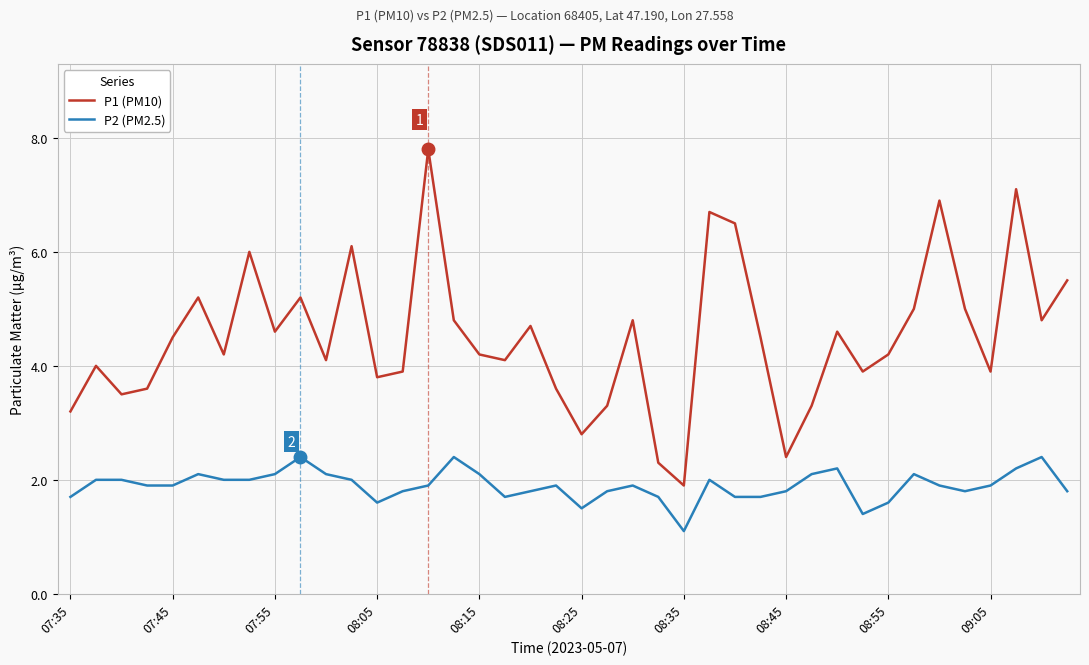

What is the average value of the P2 (PM2.5) series?

1.9